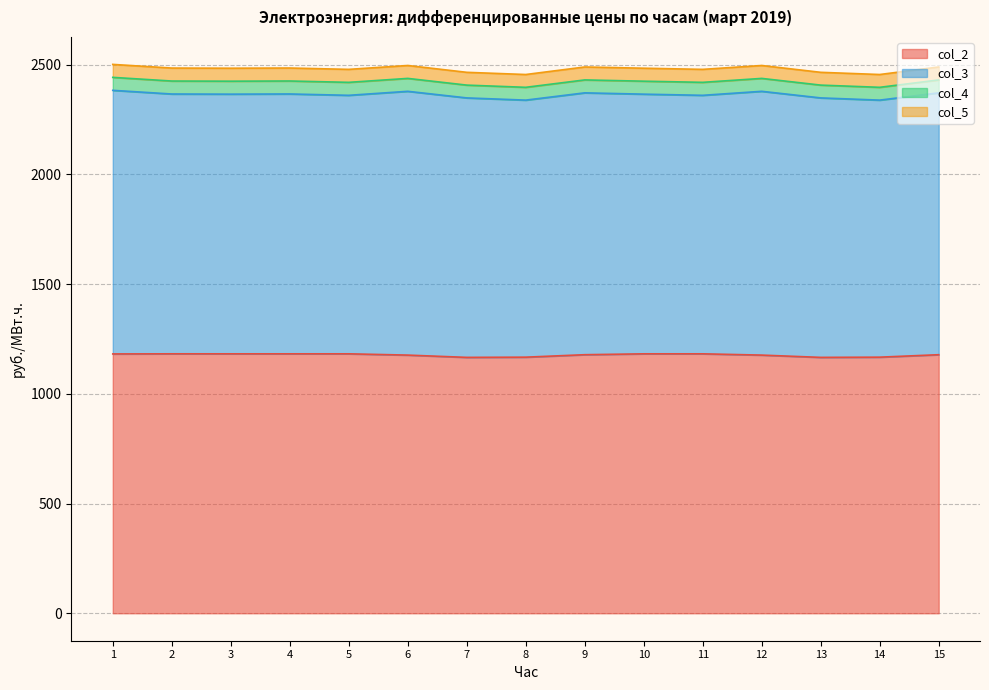

Reading left to right, what are all the values shown in this chart?

col_2: 1=1181.6	2=1182.1	3=1182.1	4=1182.1	5=1182.1	6=1176.3	7=1165.9	8=1166.8	9=1178.1	10=1182.1	11=1182.1	12=1176.3	13=1165.9	14=1166.8	15=1178.1
col_3: 1=1201.0	2=1183.7	3=1183.0	4=1183.9	5=1177.7	6=1201.8	7=1182.1	8=1171.1	9=1193.0	10=1183.0	11=1177.7	12=1201.8	13=1182.1	14=1171.1	15=1193.0
col_4: 1=59.1	2=59.1	3=59.1	4=59.1	5=59.1	6=58.8	7=58.3	8=58.3	9=58.9	10=59.1	11=59.1	12=58.8	13=58.3	14=58.3	15=58.9
col_5: 1=59.1	2=59.1	3=59.1	4=59.1	5=59.1	6=58.8	7=58.3	8=58.3	9=58.9	10=59.1	11=59.1	12=58.8	13=58.3	14=58.3	15=58.9